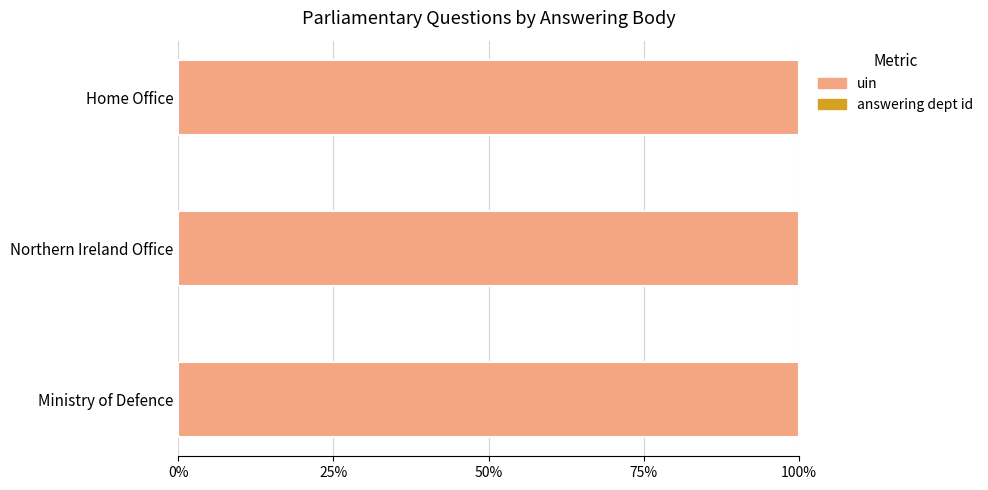

Is it true that uin equals 61.6 at Ministry of Defence?

False